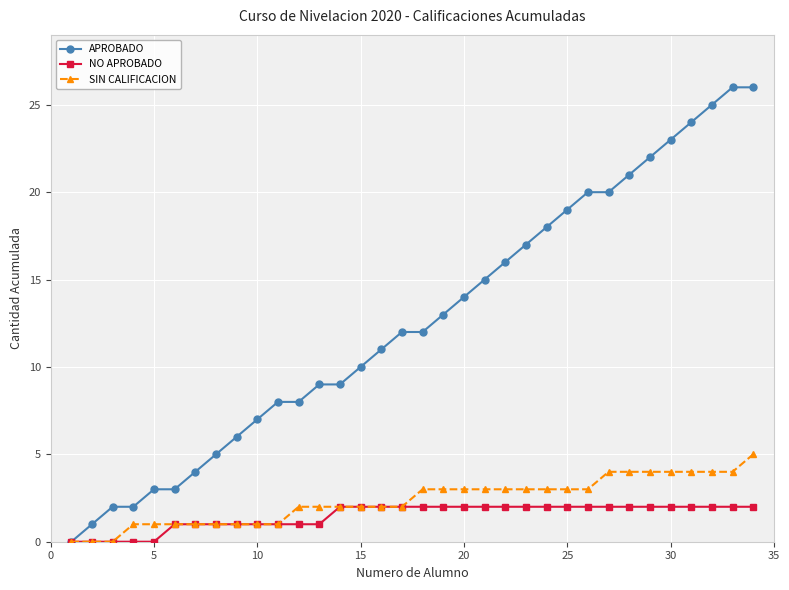

What is the difference between the maximum and second lowest values in the NO APROBADO series?

2